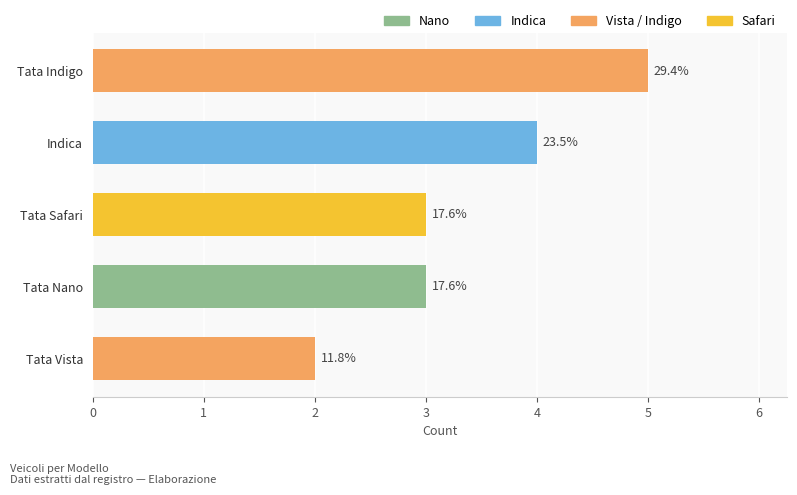

Which label corresponds to the smallest value in the chart?

Tata Vista